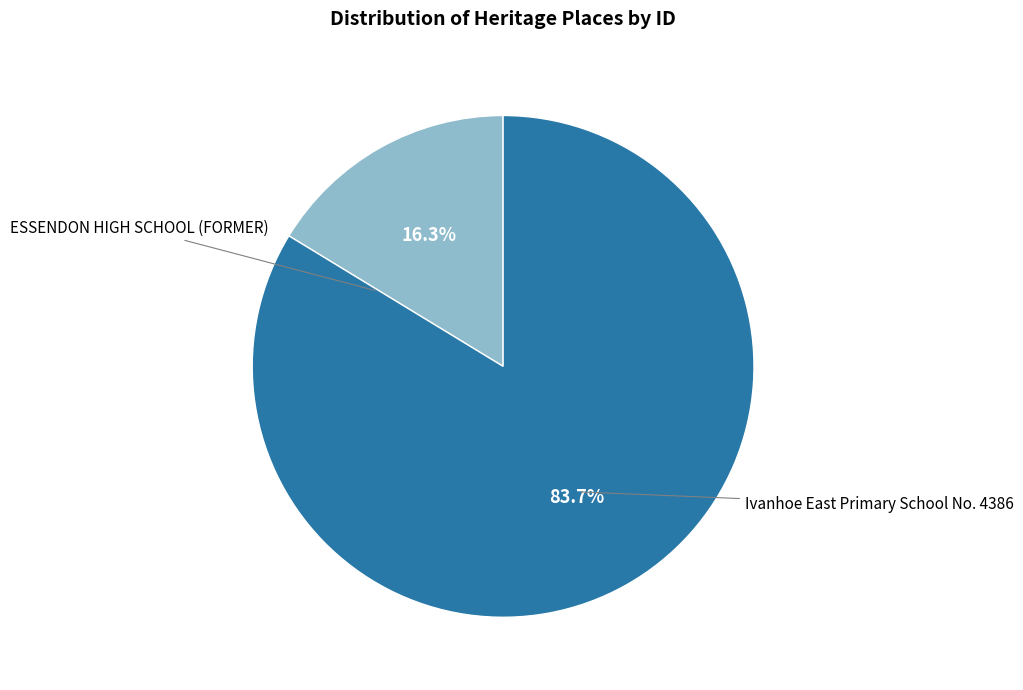

Count the number of slices in the pie.

2